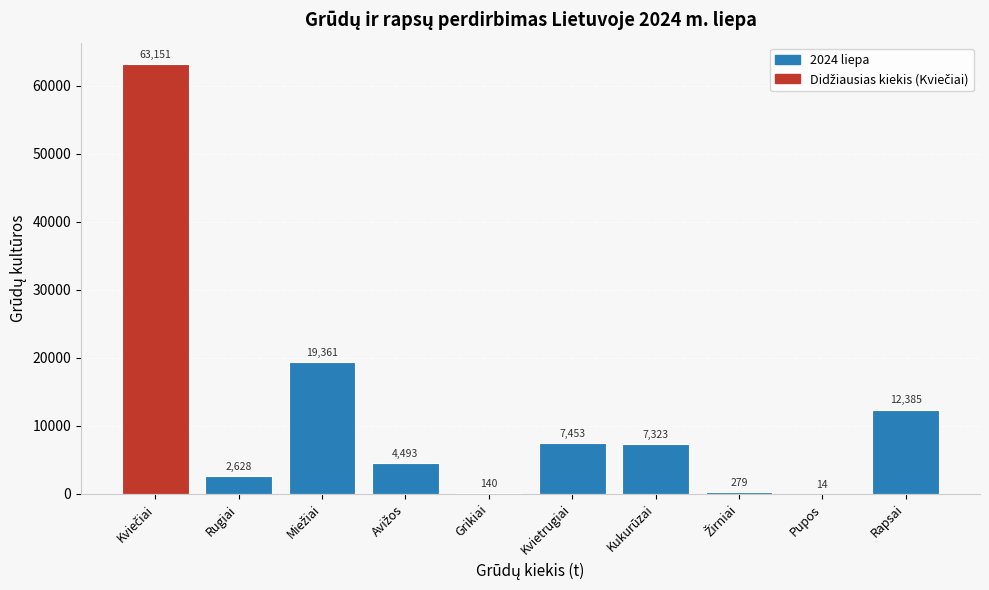

True or false: the data shows 12385.1 at Rapsai.

True